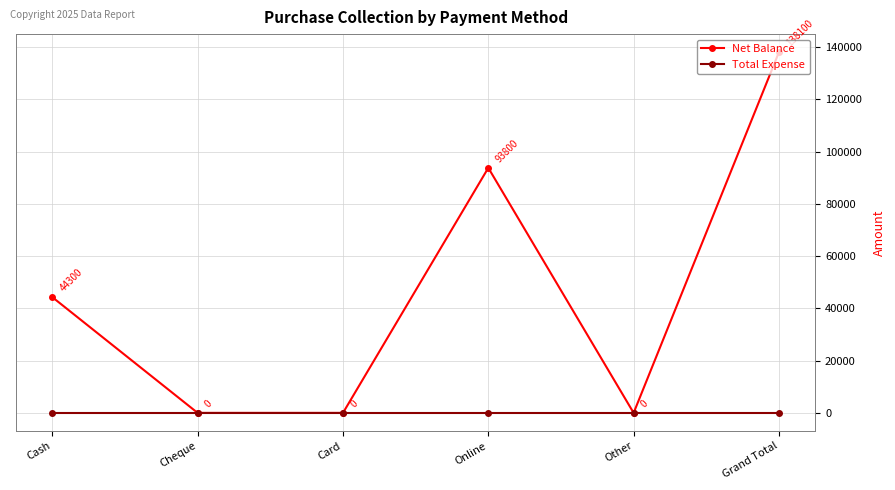

How many interior local peaks does the Net Balance series have?

1